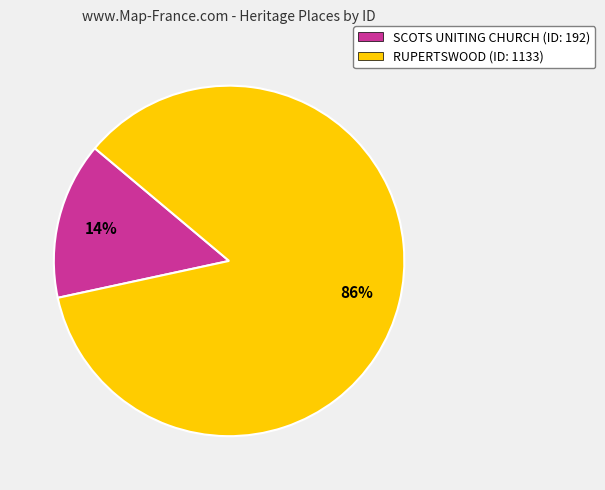

Is it true that RUPERTSWOOD is 86% of the pie?

True